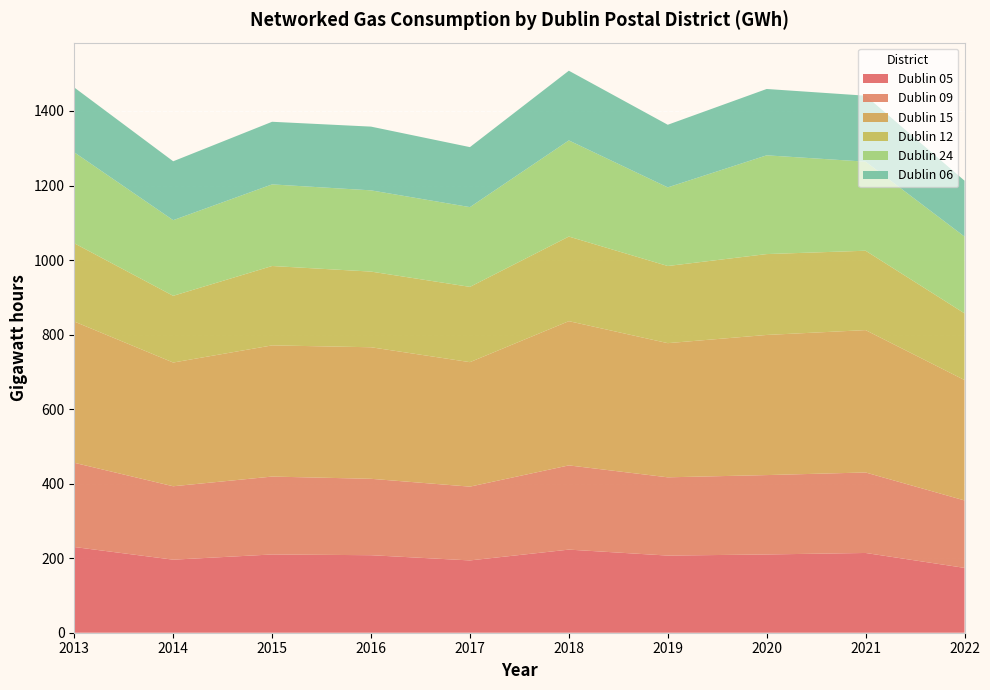

Reading left to right, list all the values displayed in this chart.

Dublin 05: 230	196	210	208	194	223	207	210	214	174
Dublin 09: 226	197	209	205	198	226	210	213	216	181
Dublin 15: 379	332	352	353	334	387	360	376	382	323
Dublin 12: 210	179	213	203	202	227	207	217	213	179
Dublin 24: 244	203	219	218	214	258	211	265	239	206
Dublin 06: 174	158	168	171	161	187	168	178	177	150